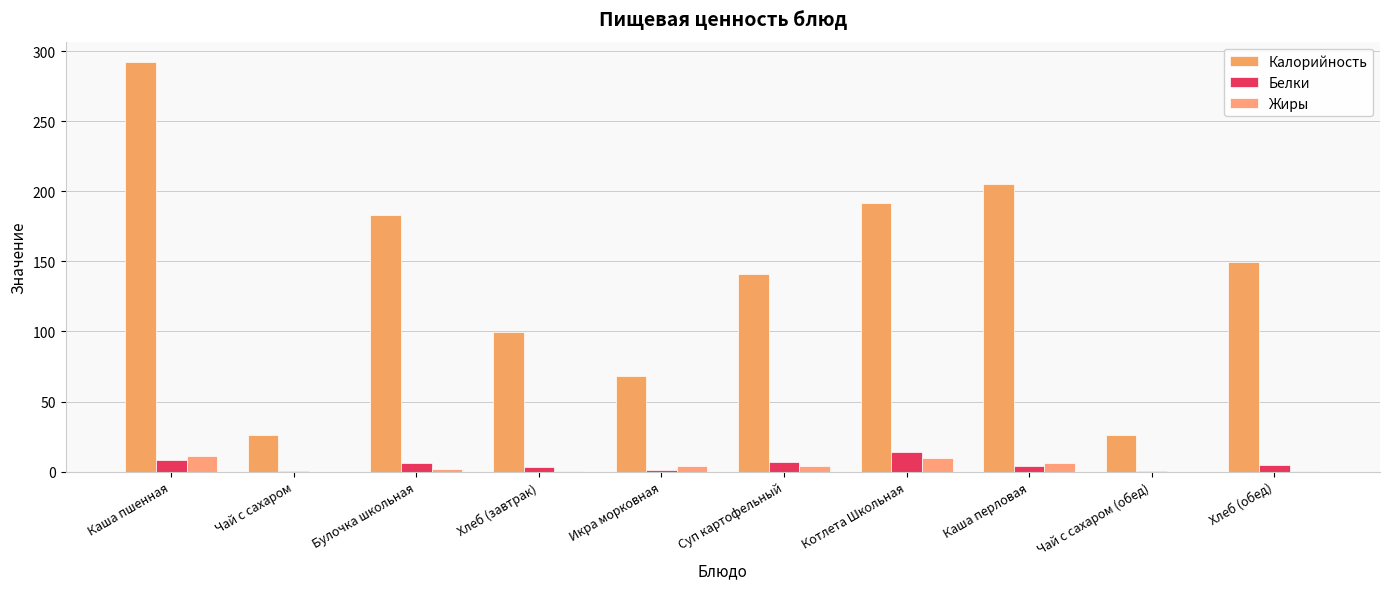

What is the value of the Белки bar at the 3rd from the left?

6.0